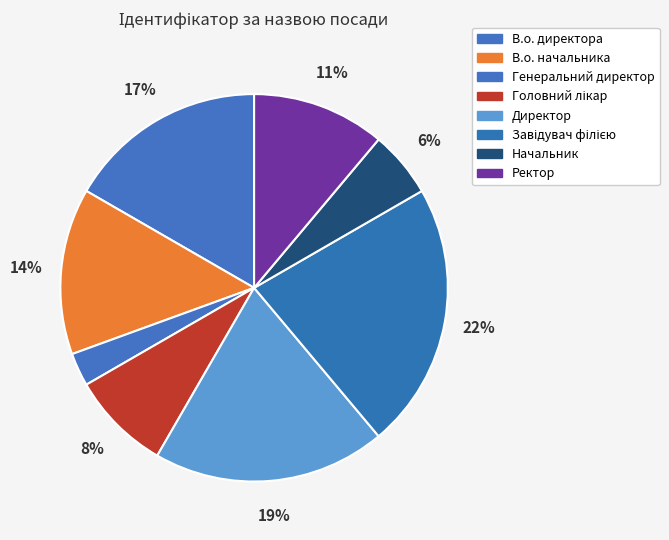

Which category has the biggest portion of the pie?

Завідувач філією